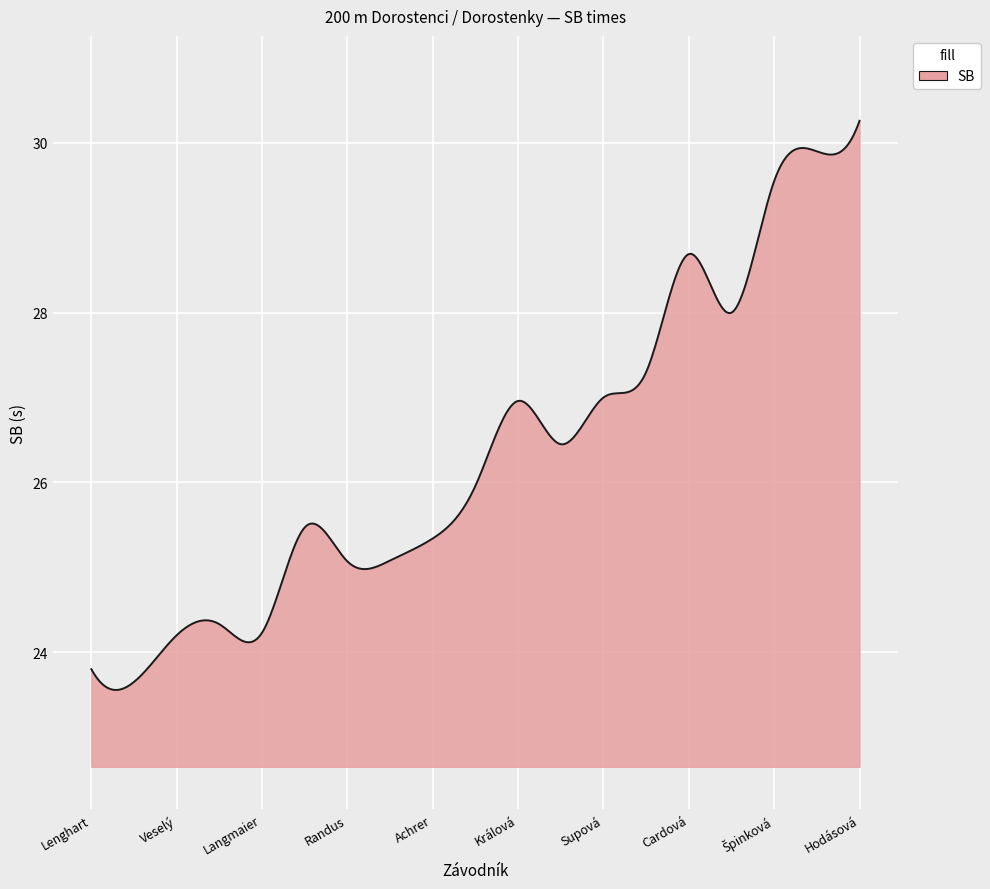

What is the smallest value displayed?

23.6